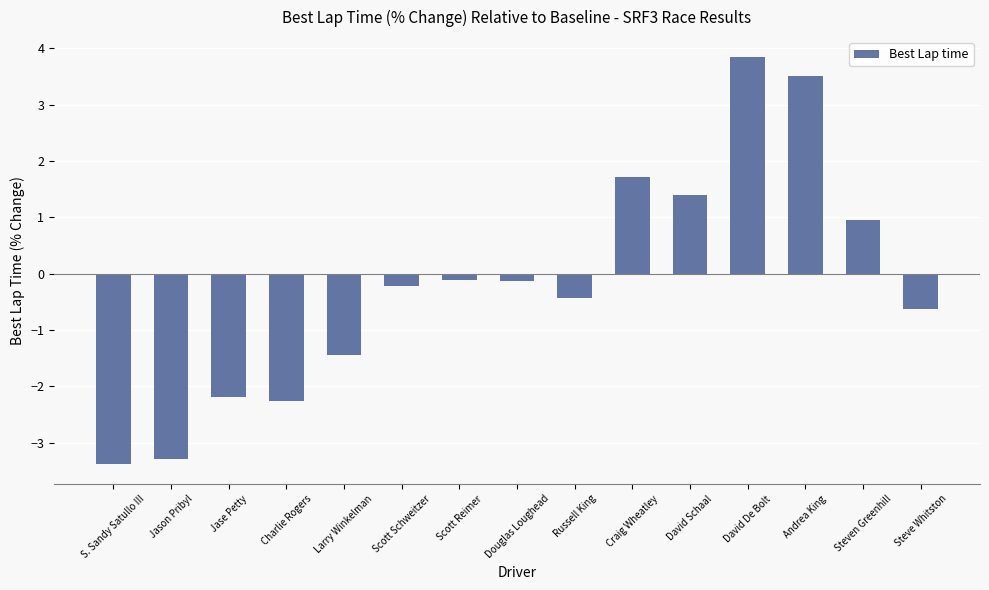

At which label does the data first exceed 0?

Craig Wheatley